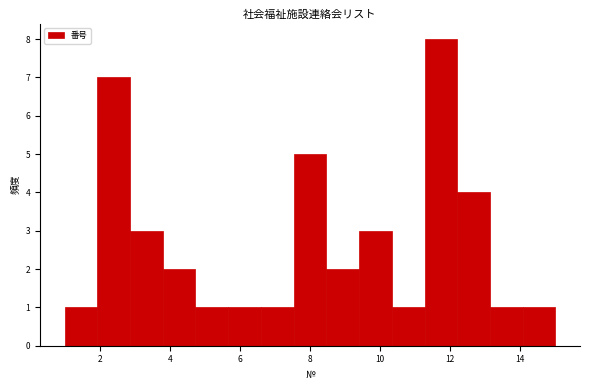

Over which range of the x-axis is the bar tallest?

11.2 to 12.2